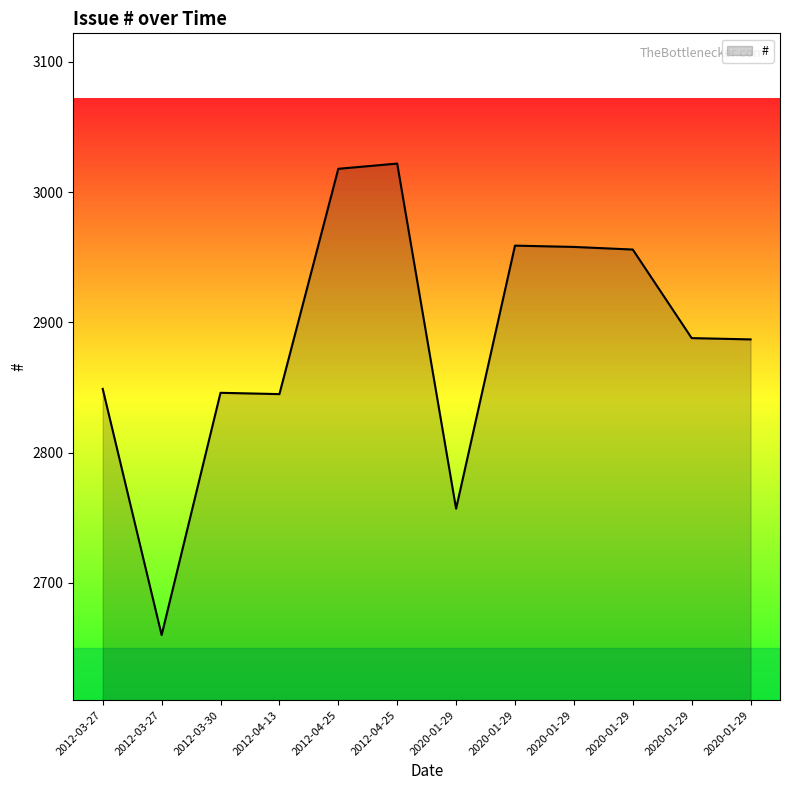

What is the average value?

2887